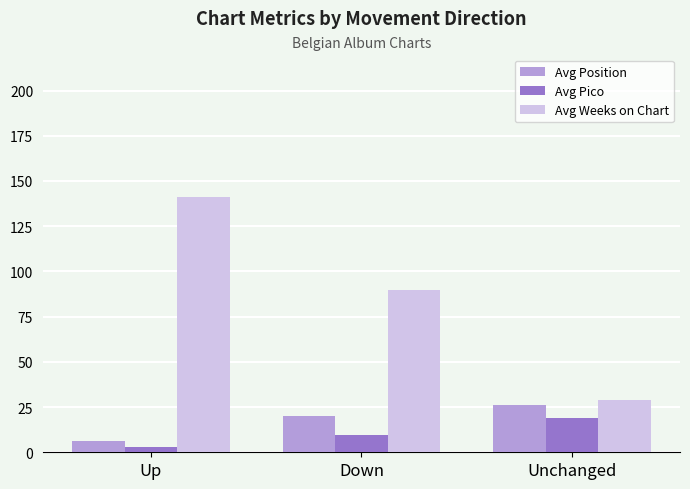

What is the spread (max minus min) of values at Down?

80.4